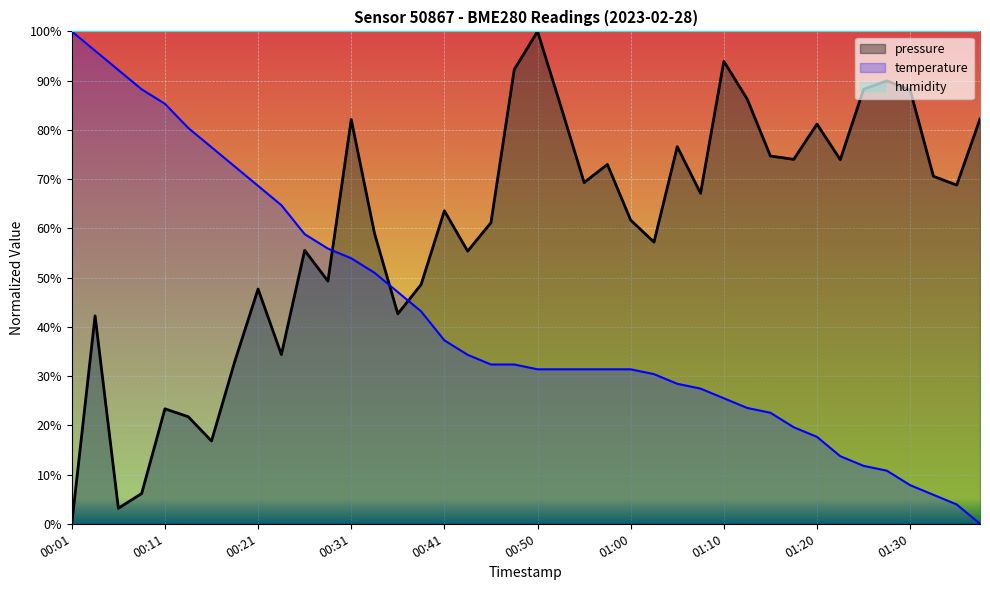

Which category has the lowest value across all series?

00:01